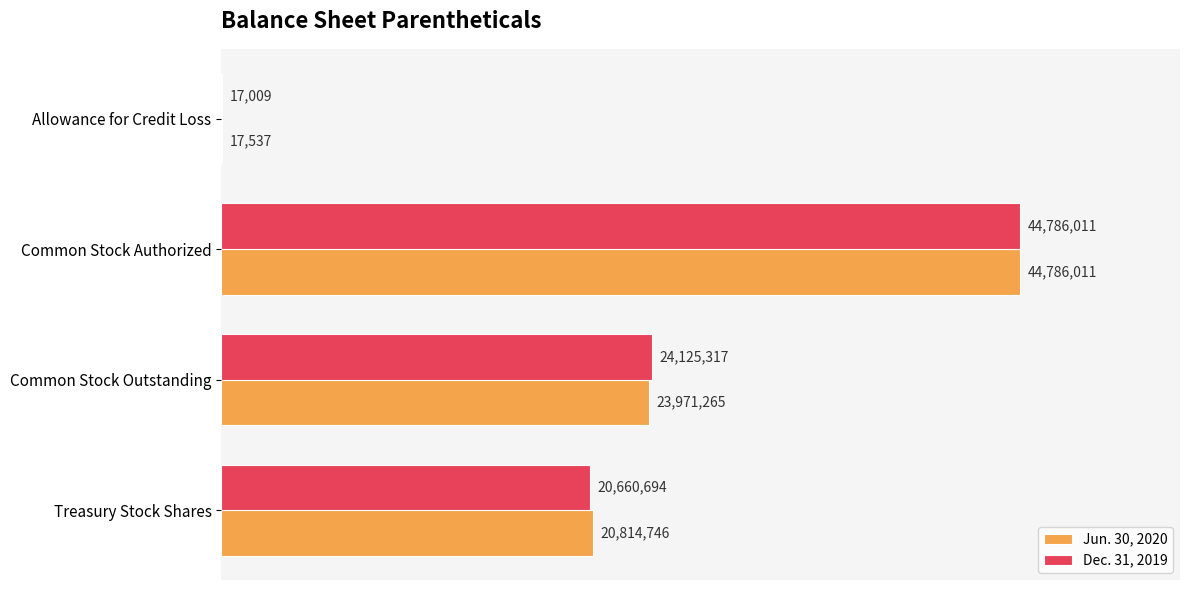

What are all the series names shown in the legend?

Jun. 30, 2020, Dec. 31, 2019